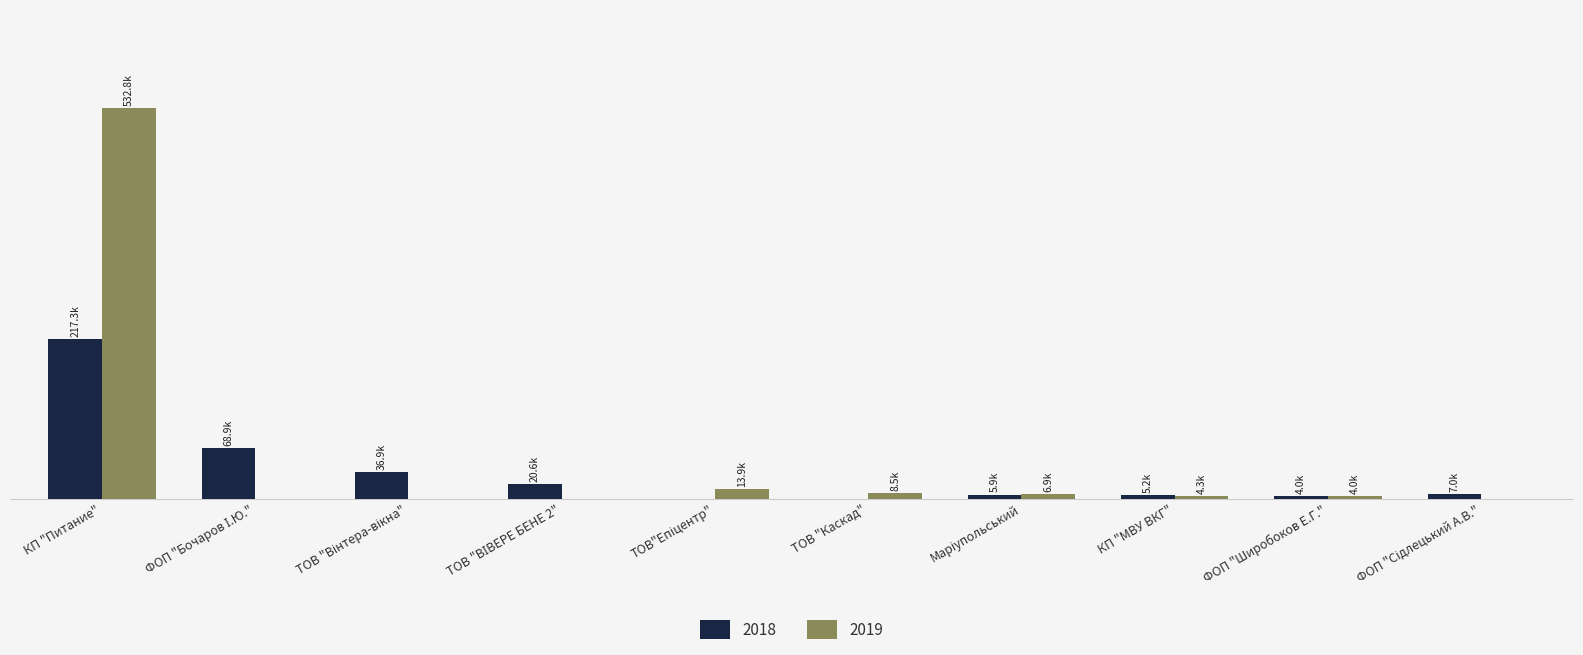

At which category is the sum across all series the highest?

КП "Питание"